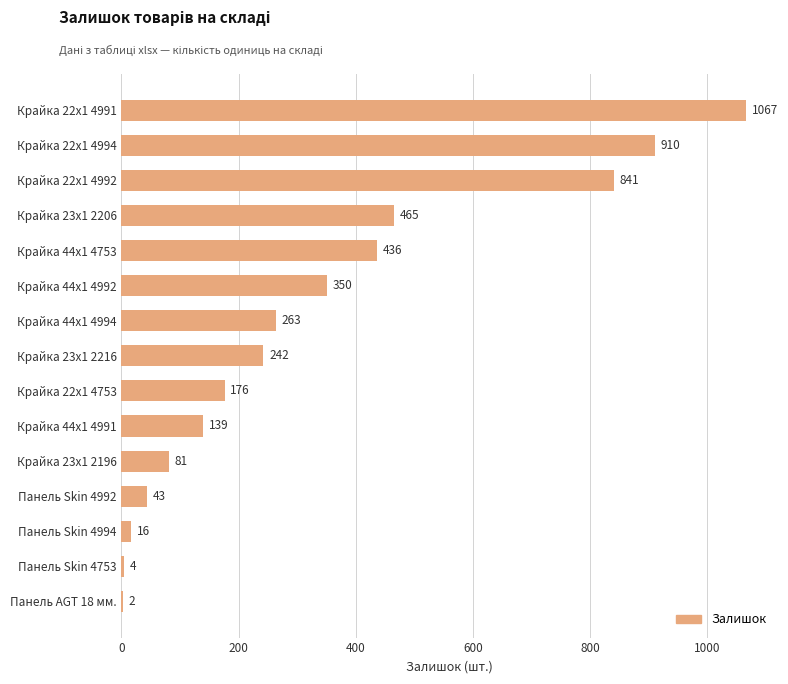

Reading bottom to top, transcribe all the data shown in this chart.

Панель AGT 18 мм.=2	Панель Skin 4753=4	Панель Skin 4994=16	Панель Skin 4992=43	Крайка 23x1 2196=81	Крайка 44x1 4991=139	Крайка 22x1 4753=176	Крайка 23x1 2216=242	Крайка 44x1 4994=263	Крайка 44x1 4992=350	Крайка 44x1 4753=436	Крайка 23x1 2206=465	Крайка 22x1 4992=841	Крайка 22x1 4994=910	Крайка 22x1 4991=1067